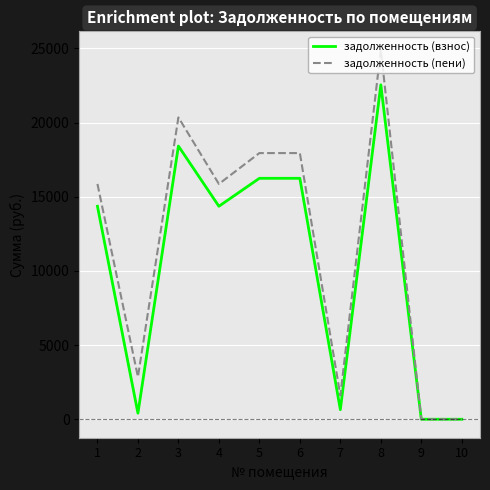

Rank the series at 5 from lowest to highest value.

задолженность (взнос), задолженность (пени)